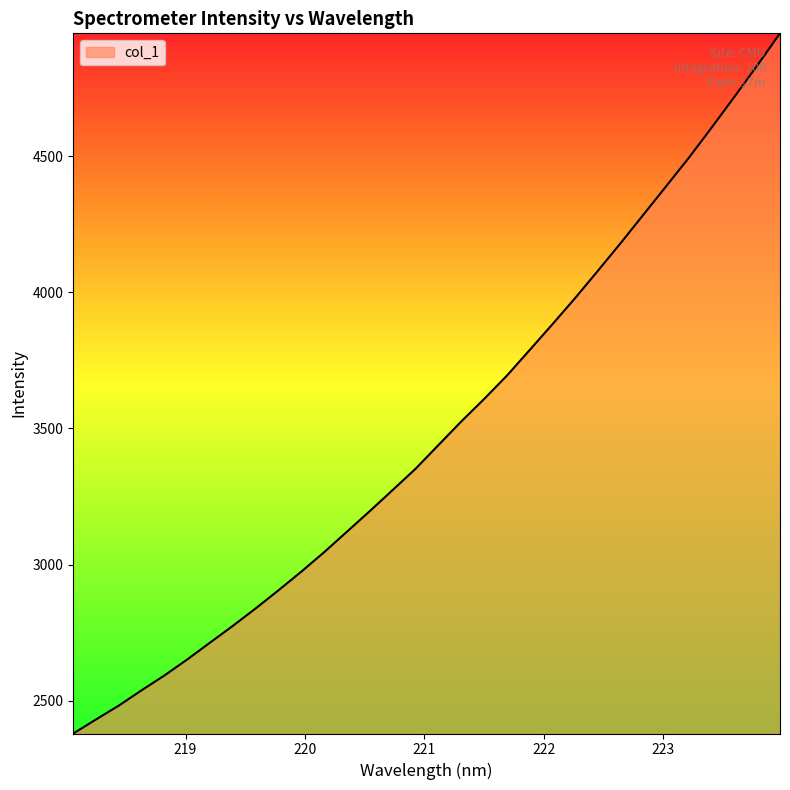

What is the minimum value shown in the chart?

2379.8